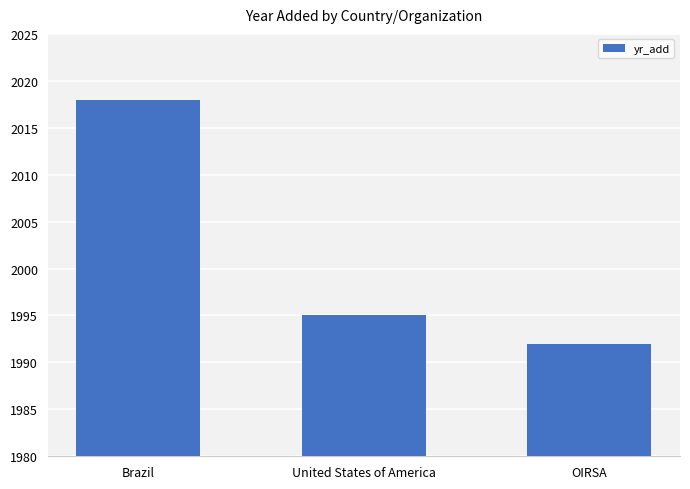

List the labels in order of value, largest first.

Brazil, United States of America, OIRSA